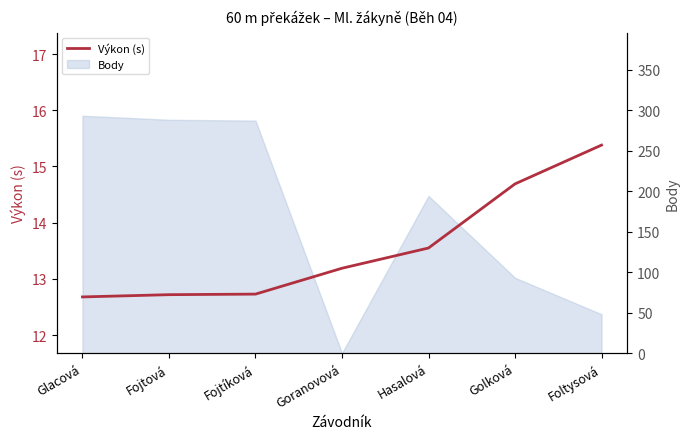

How many values are below 13?

3